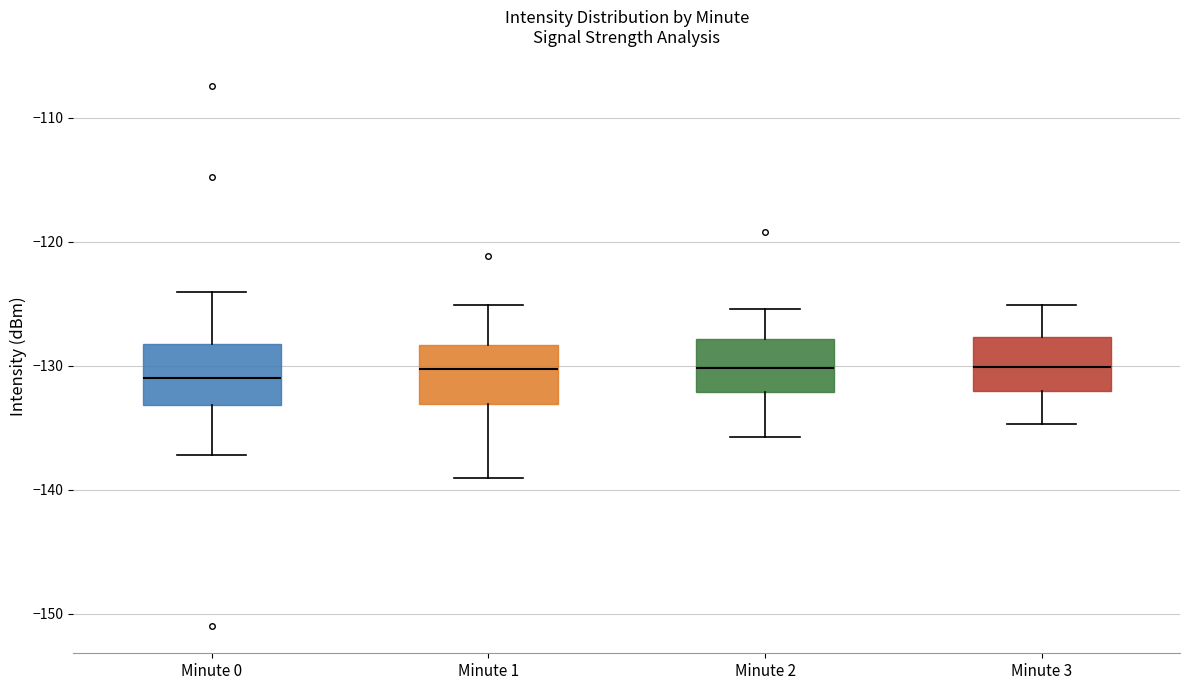

Reading left to right, read every box against the y-axis: the position of its median line, the range the box covers, and the ends of its whiskers. The values are not printed on the chart, so give them approximately, as read against the axis.

Minute 0: median -131, box -133 to -128, whiskers -137 to -124
Minute 1: median -130, box -133 to -128, whiskers -139 to -125
Minute 2: median -130, box -132 to -128, whiskers -136 to -125
Minute 3: median -130, box -132 to -128, whiskers -135 to -125